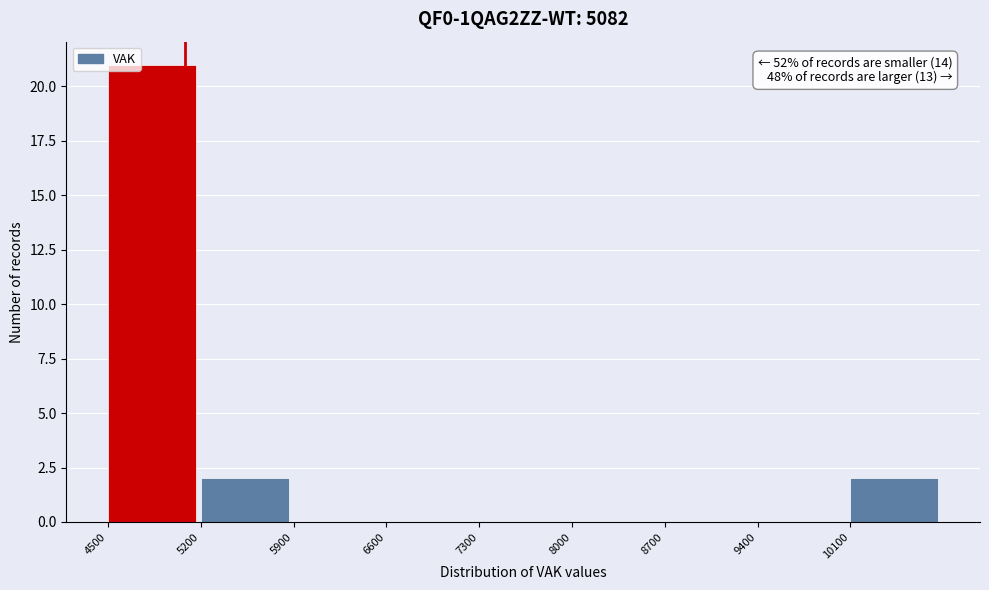

Which range on the x-axis has the tallest bar?

4500 to 5200